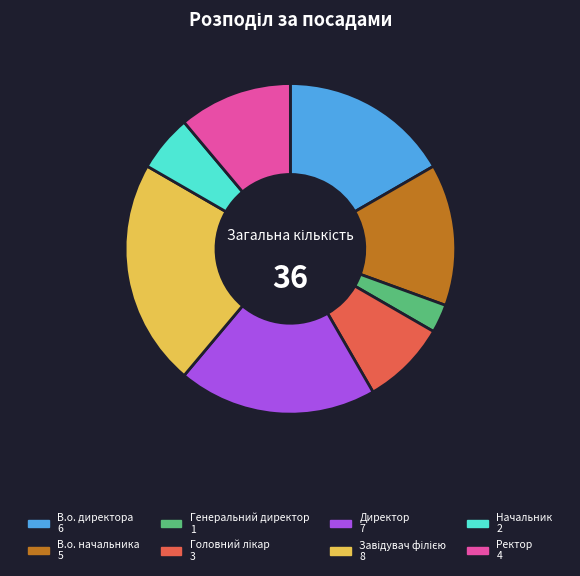

What is the smallest slice in the pie chart?

Генеральний директор